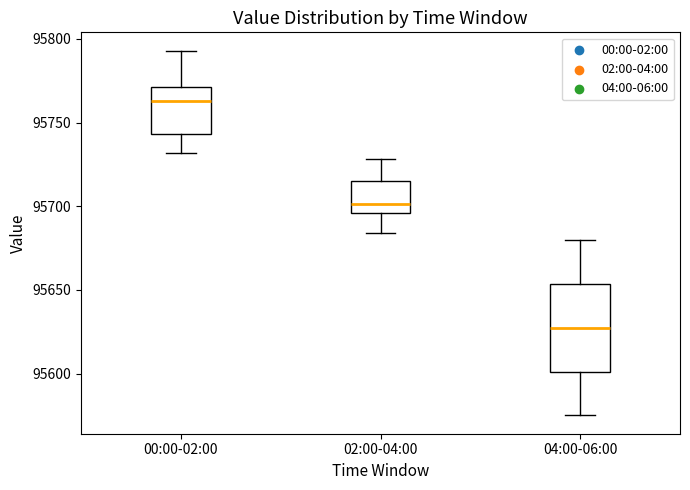

Reading left to right, read every box against the y-axis: the position of its median line, the range the box covers, and the ends of its whiskers. The values are not printed on the chart, so give them approximately, as read against the axis.

00:00-02:00: median 95765, box 95745 to 95770, whiskers 95730 to 95795
02:00-04:00: median 95700, box 95695 to 95715, whiskers 95685 to 95730
04:00-06:00: median 95630, box 95600 to 95655, whiskers 95575 to 95680